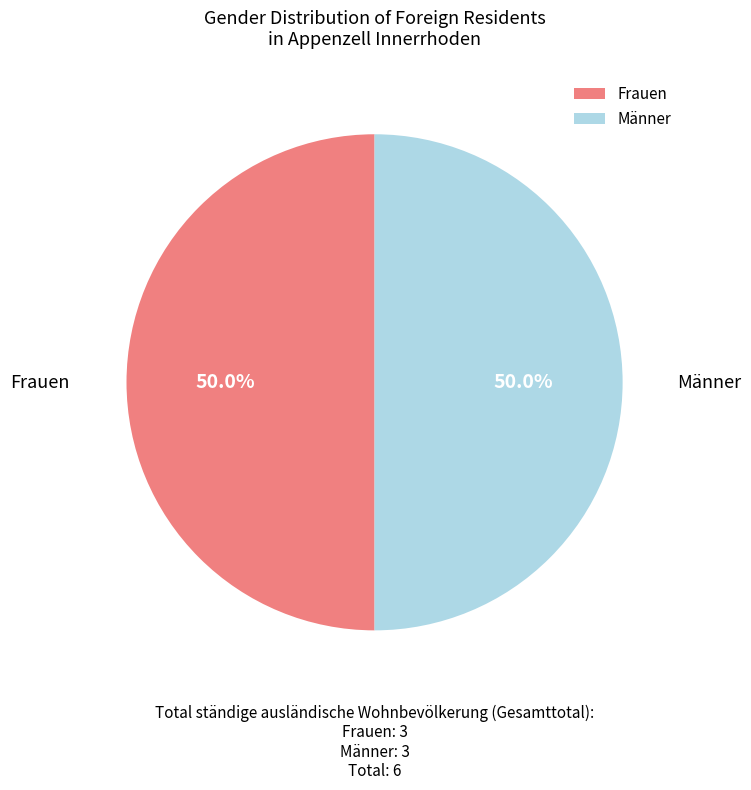

How much of the chart is everything except Frauen?

50.0%